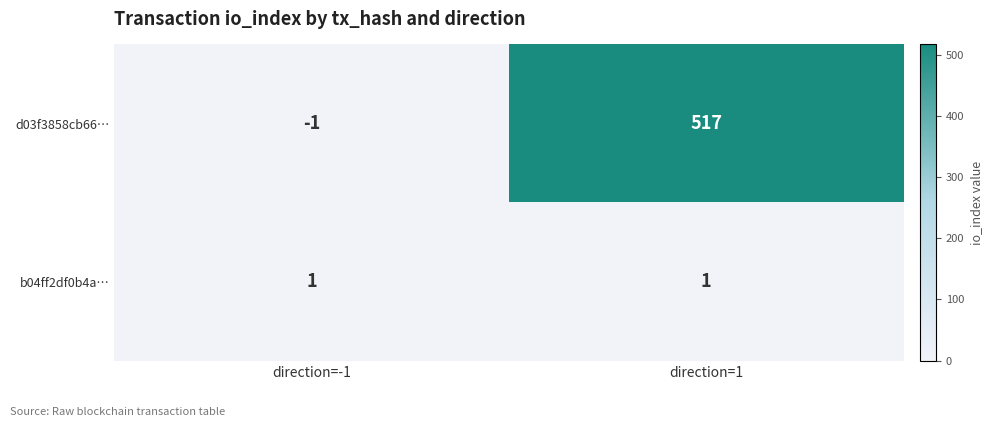

Reading right to left, transcribe all the data shown in this chart.

d03f3858cb66…: direction=1=517	direction=-1=-1
b04ff2df0b4a…: direction=1=1	direction=-1=1